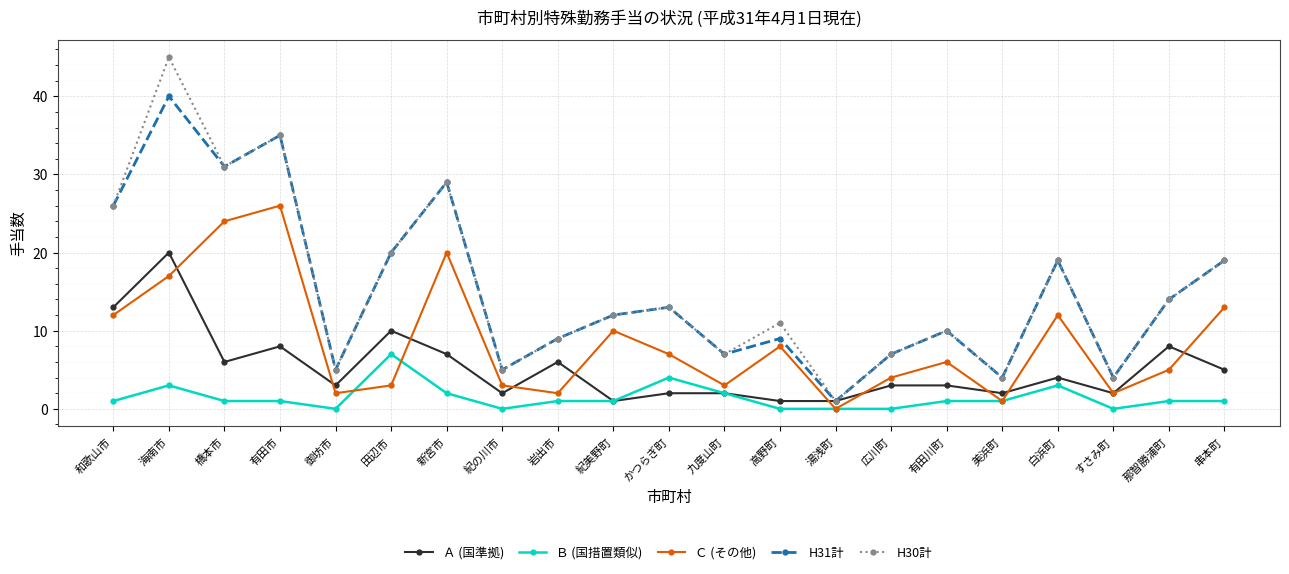

Where does the H30計 series first go above 12?

和歌山市